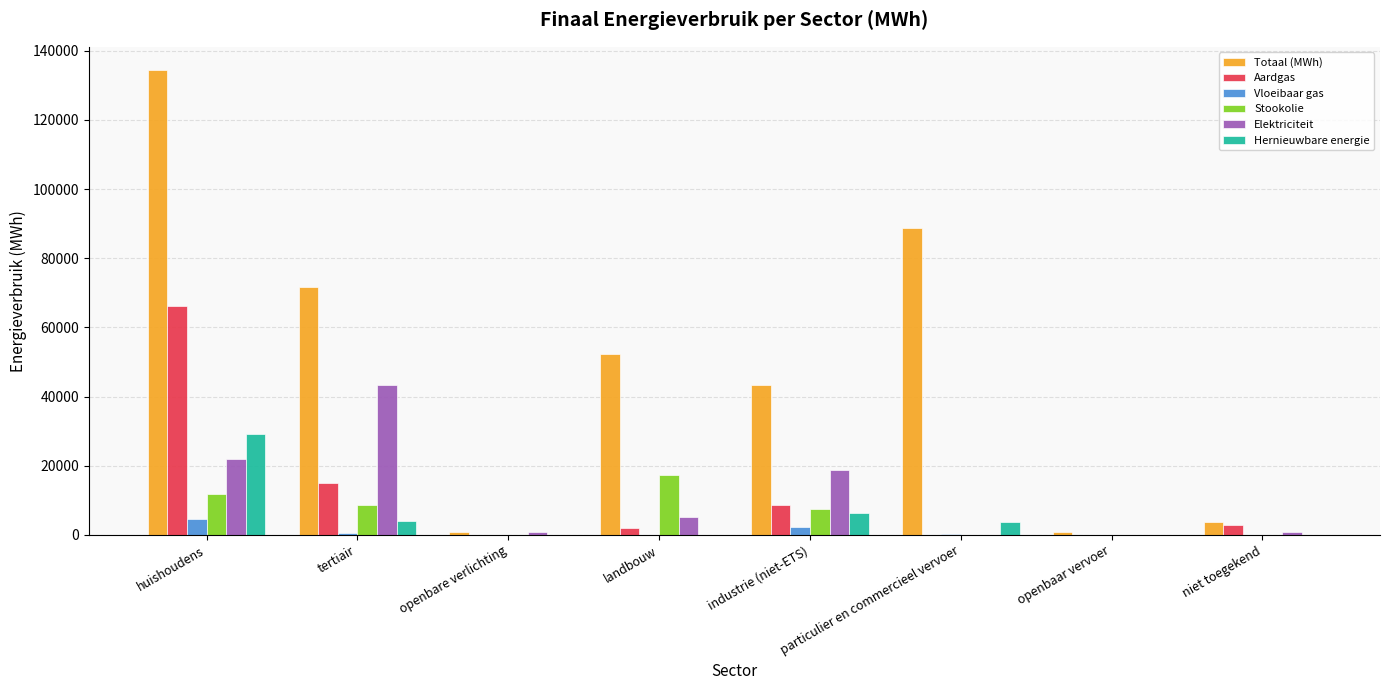

The value of Aardgas at huishoudens is 66104.3. True or false?

True